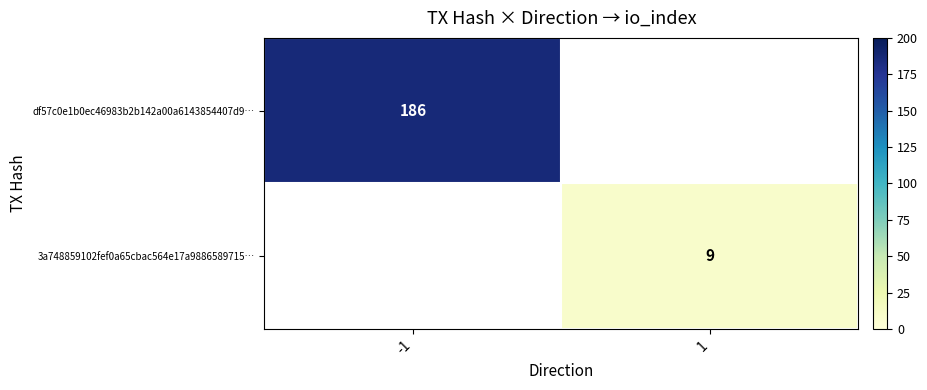

What is the greatest value displayed?

186.0